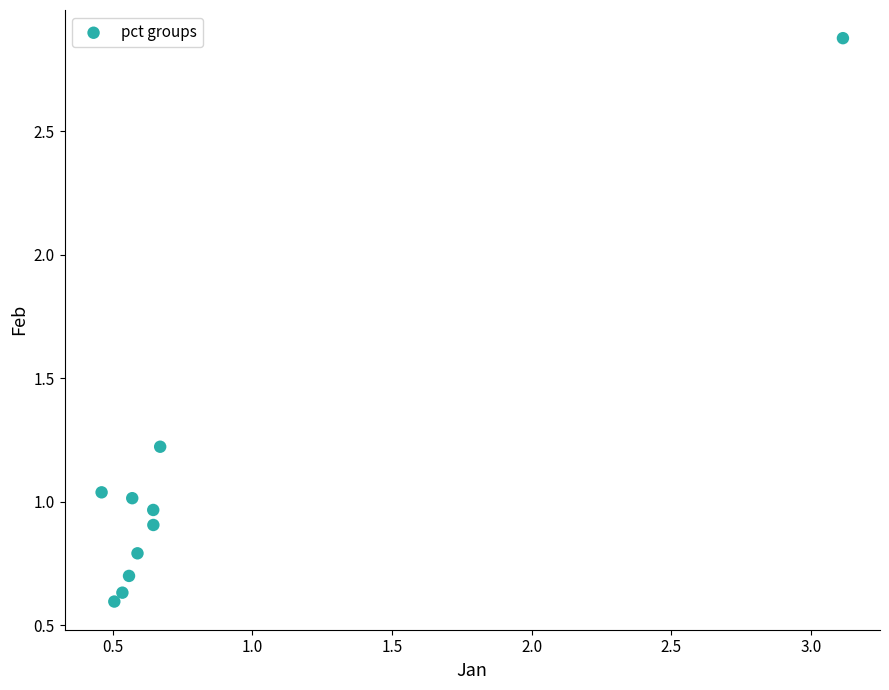

What is the average Y value?

1.1